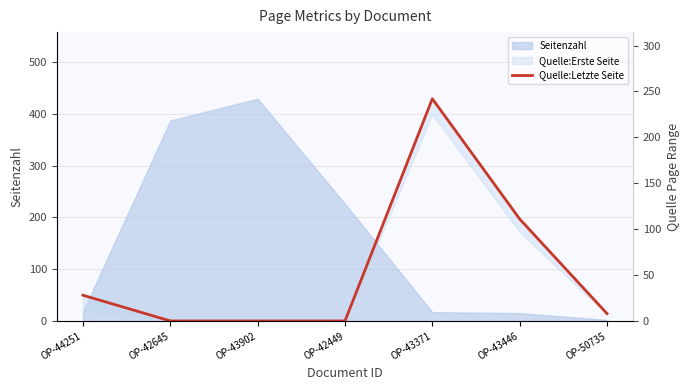

Reading right to left, extract all data points from this chart.

8	111	242	0	0	0	28